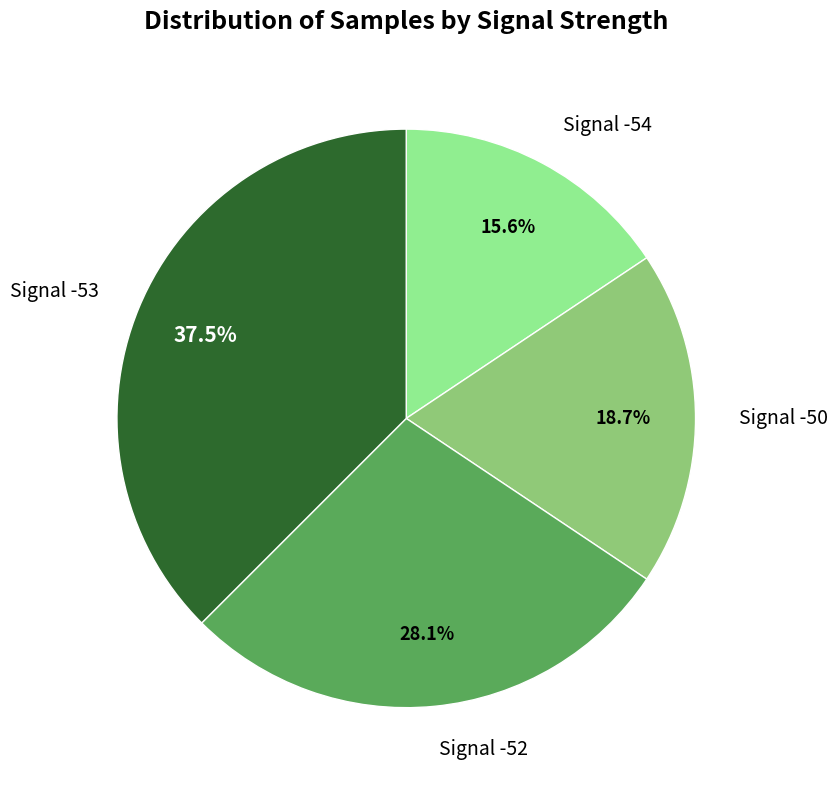

Which has a higher value, Signal -50 or Signal -52?

Signal -52